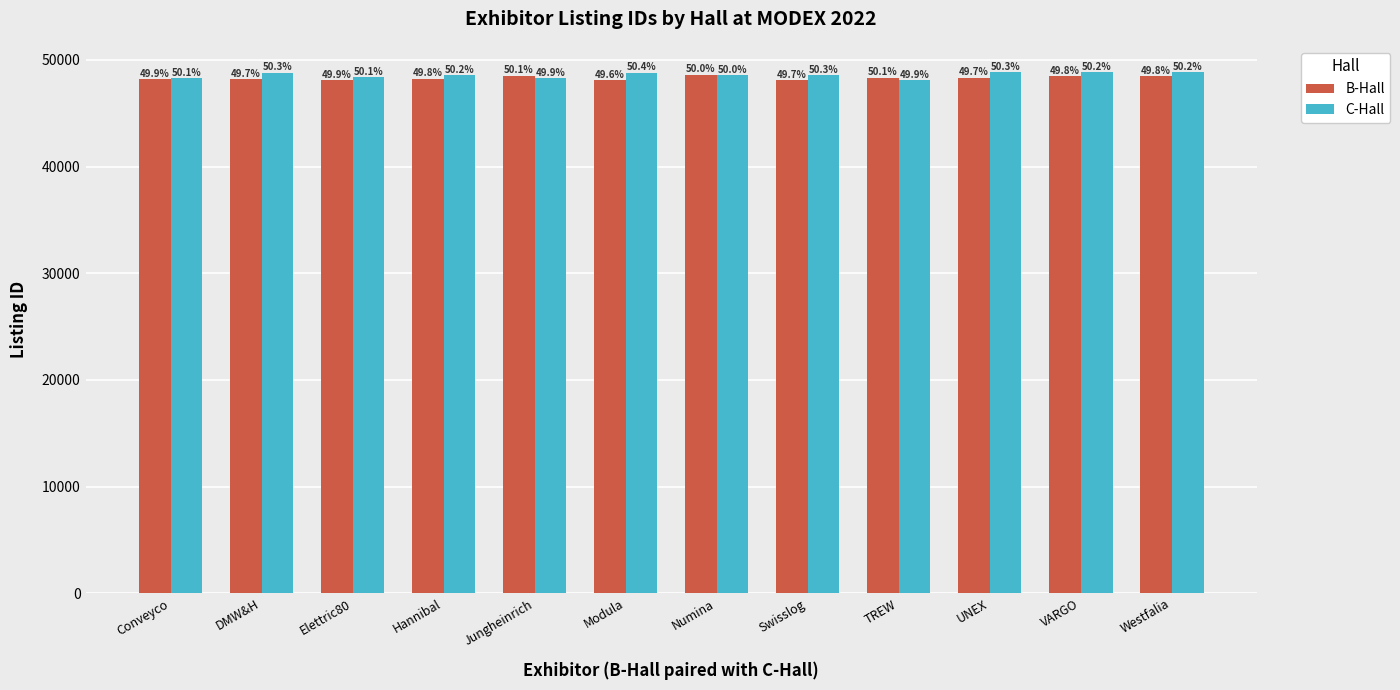

True or false: B-Hall has a value of 48328 at TREW.

True